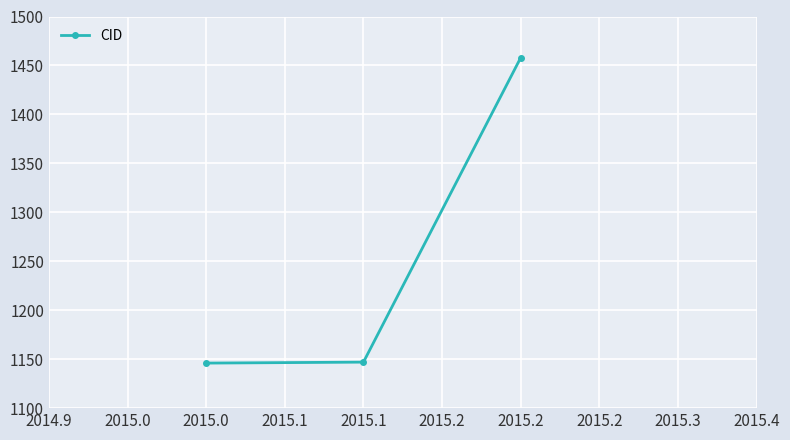

What is the smallest value displayed?

1146